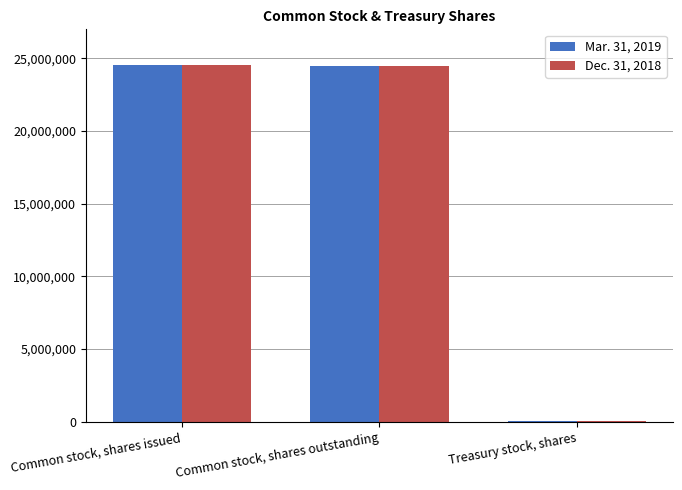

Count the number of data series in this chart.

2